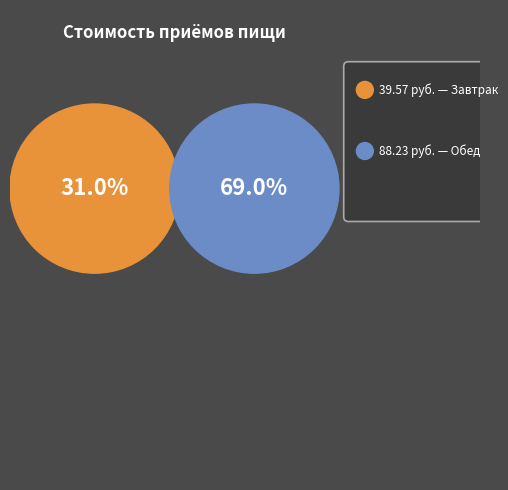

To the nearest percent, what percentage of the pie is Обед?

69%